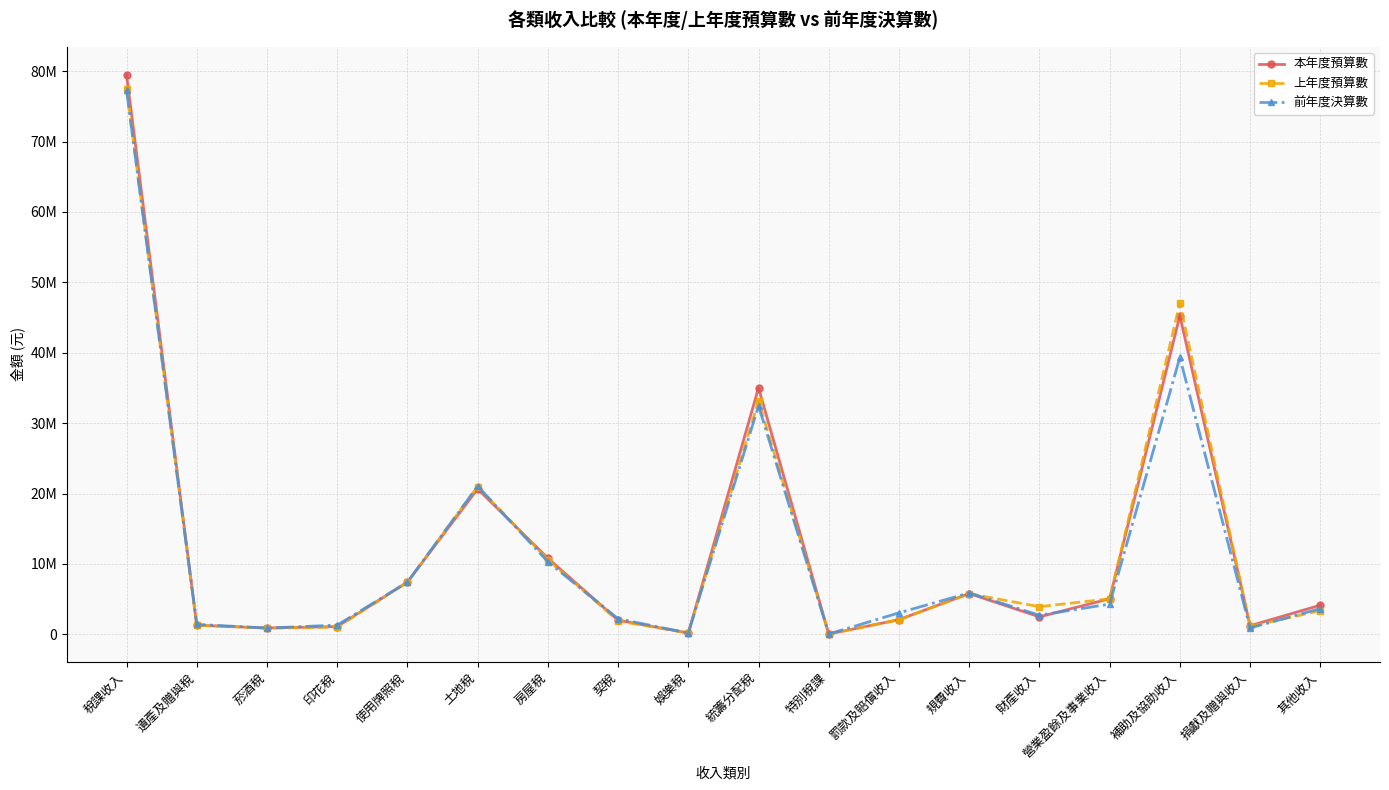

Reading left to right, extract all data points from this chart.

本年度預算數: 稅課收入=79491150	遺產及贈與稅=1300000	菸酒稅=904654	印花稅=1106000	使用牌照稅=7420000	土地稅=20660000	房屋稅=10820000	契稅=2010000	娛樂稅=193000	統籌分配稅=35025496	特別稅課=52000	罰款及賠償收入=2087607	規費收入=5799053	財產收入=2487078	營業盈餘及事業收入=5057248	補助及協助收入=45267891	捐獻及贈與收入=1224476	其他收入=4141230
上年度預算數: 稅課收入=77524073	遺產及贈與稅=1300000	菸酒稅=880215	印花稅=1030000	使用牌照稅=7400000	土地稅=21000000	房屋稅=10600000	契稅=1900000	娛樂稅=190000	統籌分配稅=33175858	特別稅課=48000	罰款及賠償收入=2069458	規費收入=5772588	財產收入=3931855	營業盈餘及事業收入=5041969	補助及協助收入=47053030	捐獻及贈與收入=1126331	其他收入=3371107
前年度決算數: 稅課收入=77302988	遺產及贈與稅=1419276	菸酒稅=893804	印花稅=1315633	使用牌照稅=7408640	土地稅=21051706	房屋稅=10306489	契稅=2221523	娛樂稅=181533	統籌分配稅=32448081	特別稅課=56303	罰款及賠償收入=3055669	規費收入=5885949	財產收入=2716542	營業盈餘及事業收入=4300227	補助及協助收入=39340773	捐獻及贈與收入=901668	其他收入=3668114